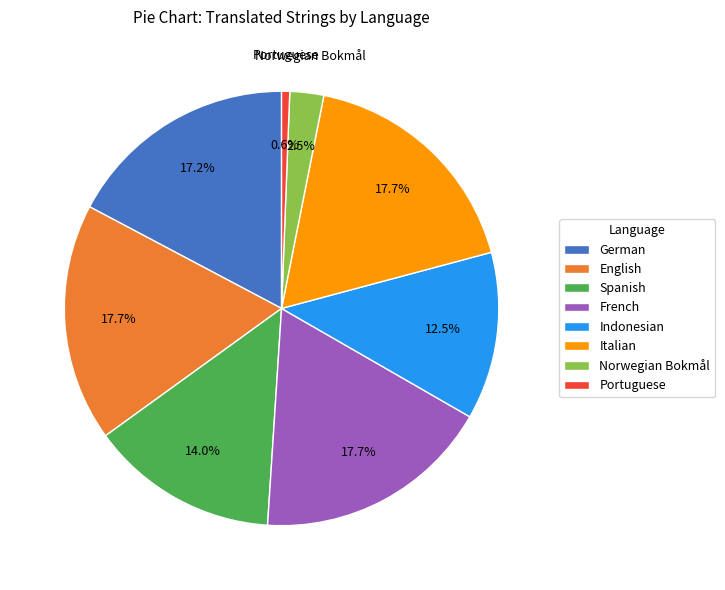

Combined, what portion of the pie is French and Portuguese?

18.3%